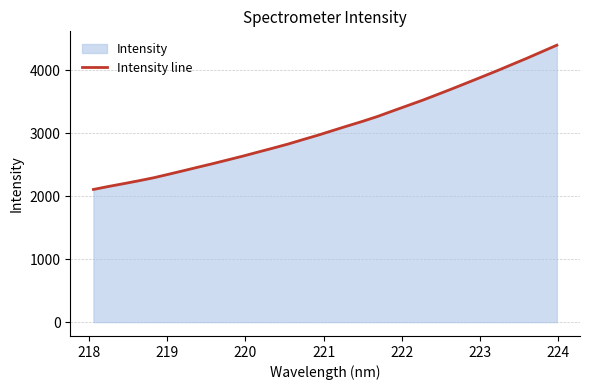

How many categories are shown in the chart?

32